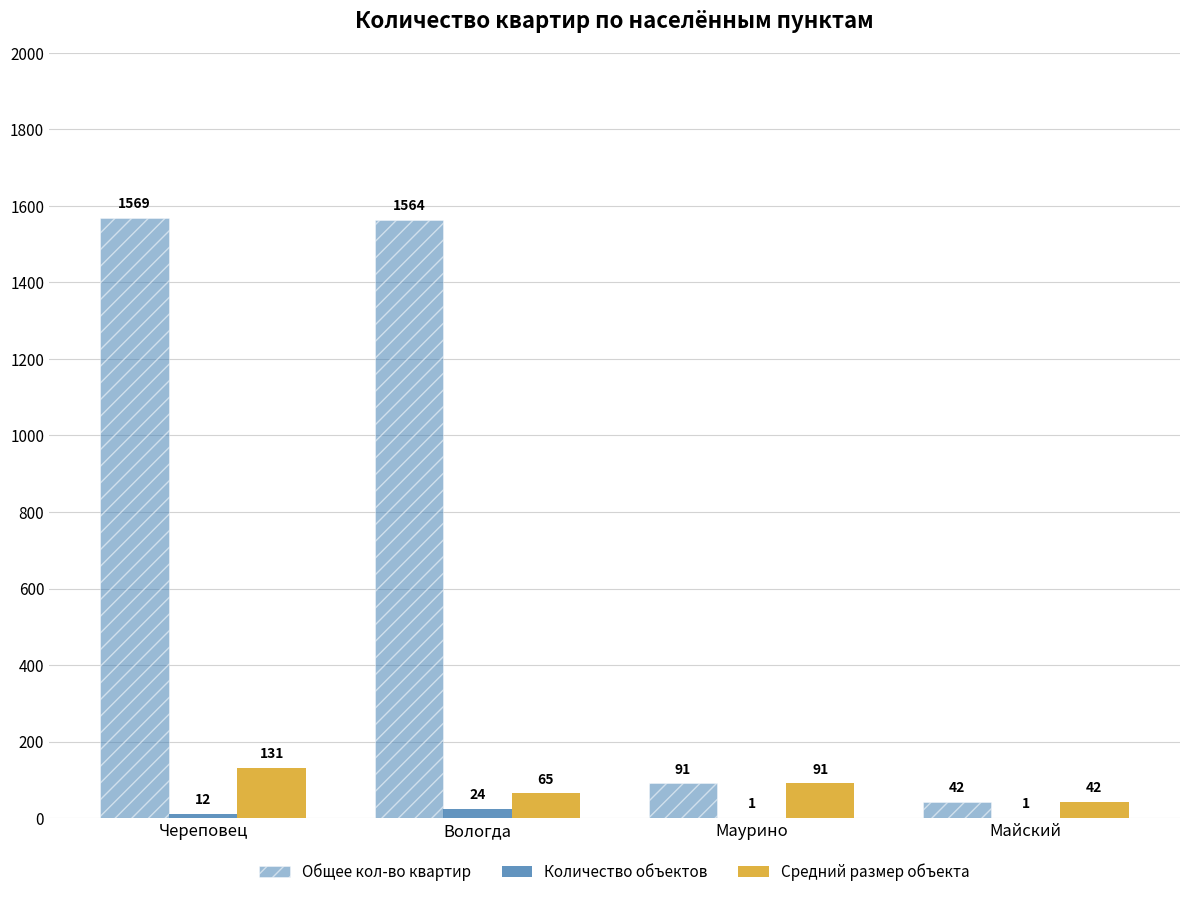

Which series has the largest total across all categories?

Общее кол-во квартир